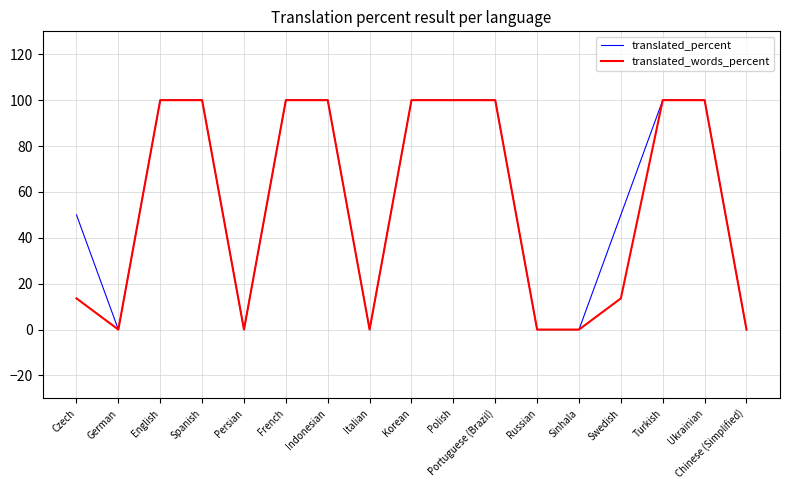

Does the chart display data point markers on the line(s)?

No